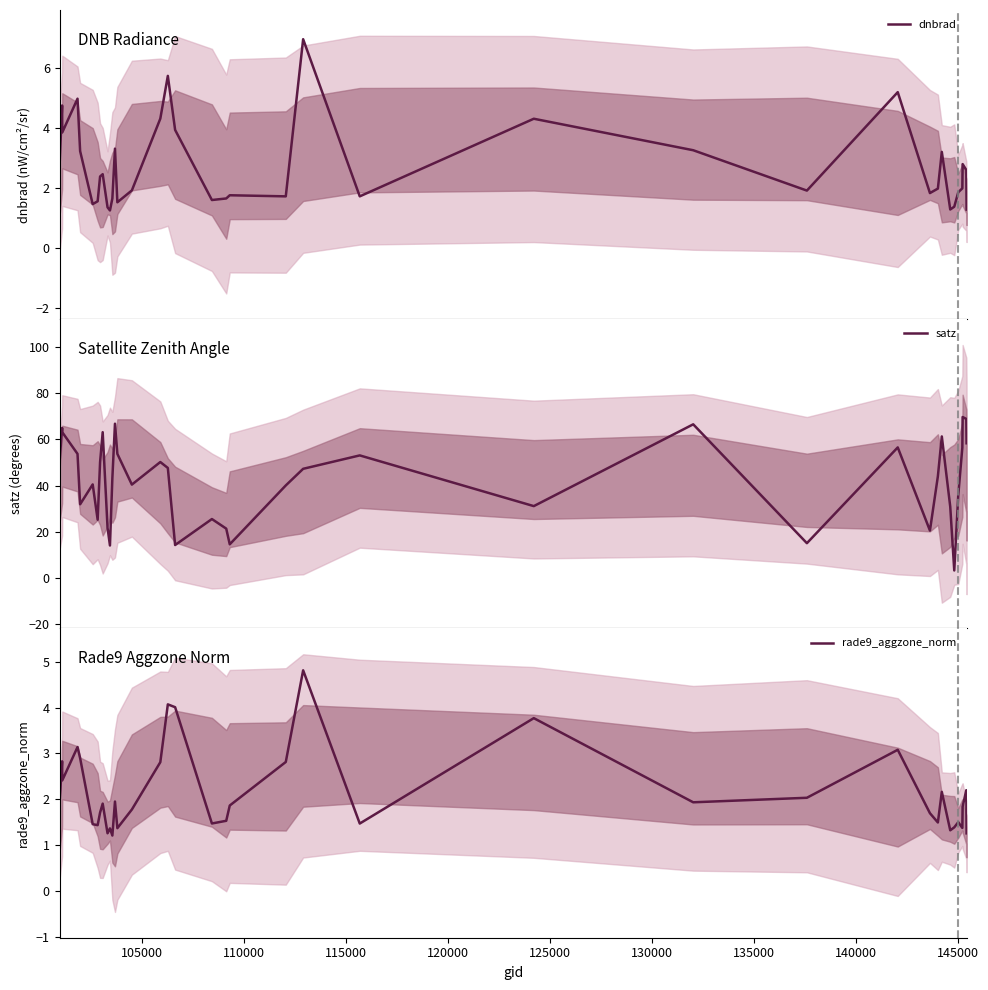

What is the lowest value of the satz series?

3.2